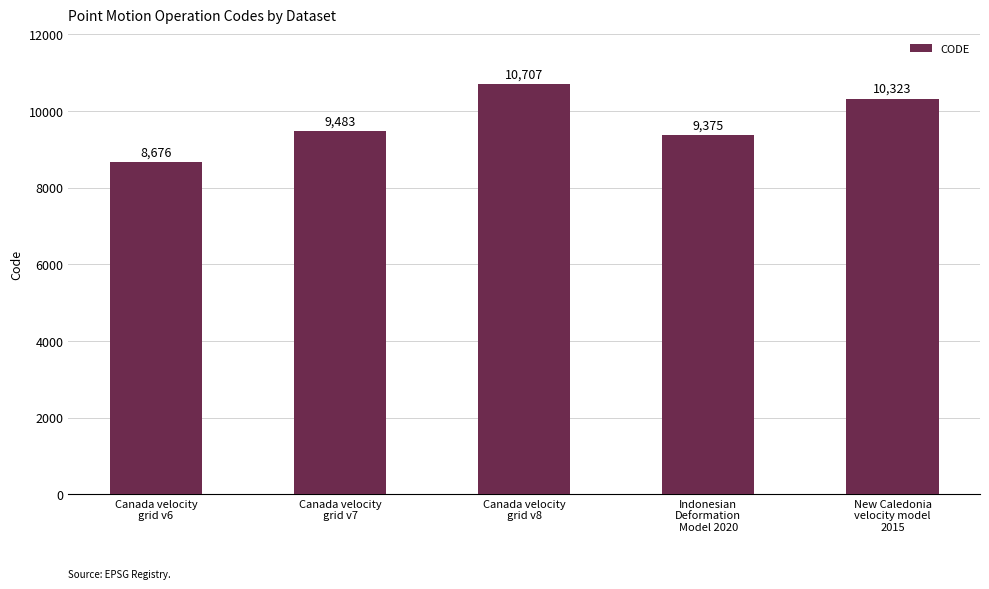

What is the label of the 2nd bar from the right?

Indonesian
Deformation
Model 2020